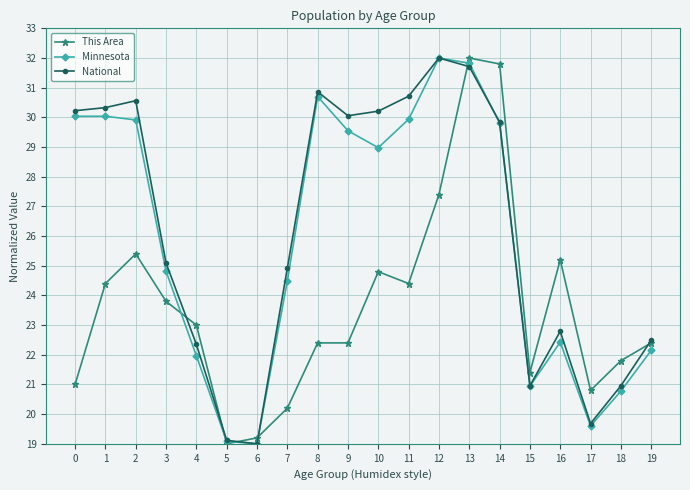

What value does the National series have at 8?

30.9